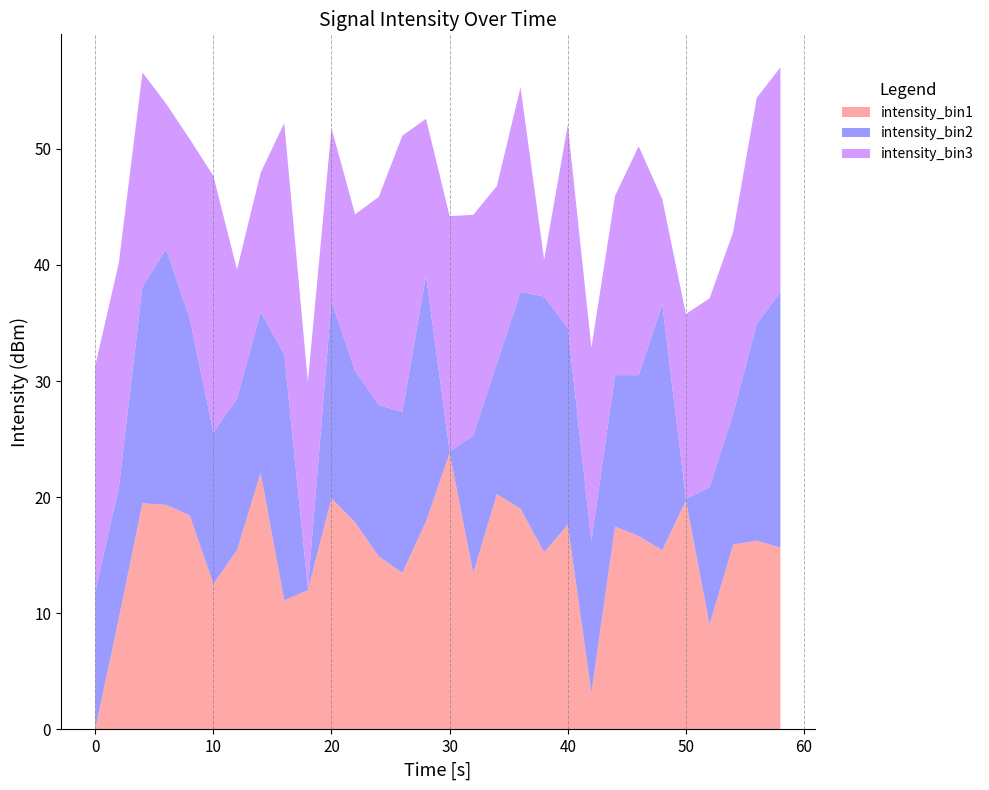

Which category has the highest value in the intensity_bin1 series?

30